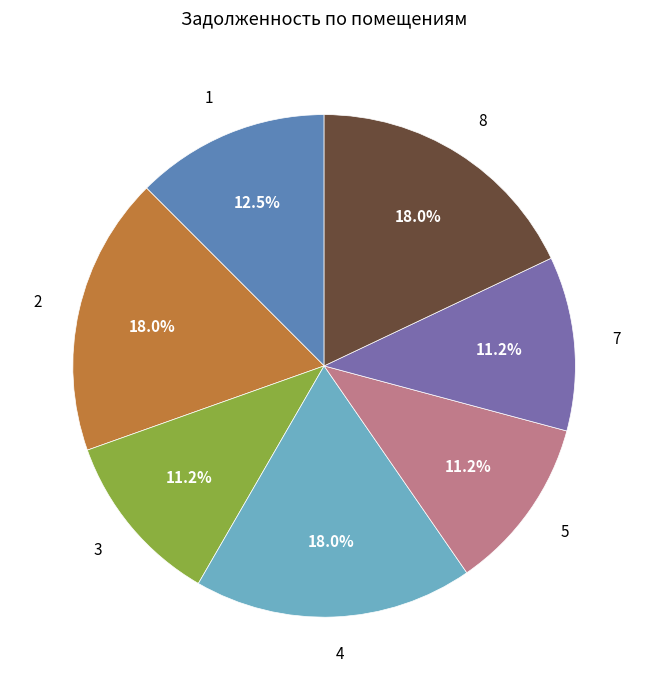

To the nearest percent, what is the difference between the largest and smallest slice percentages?

7%